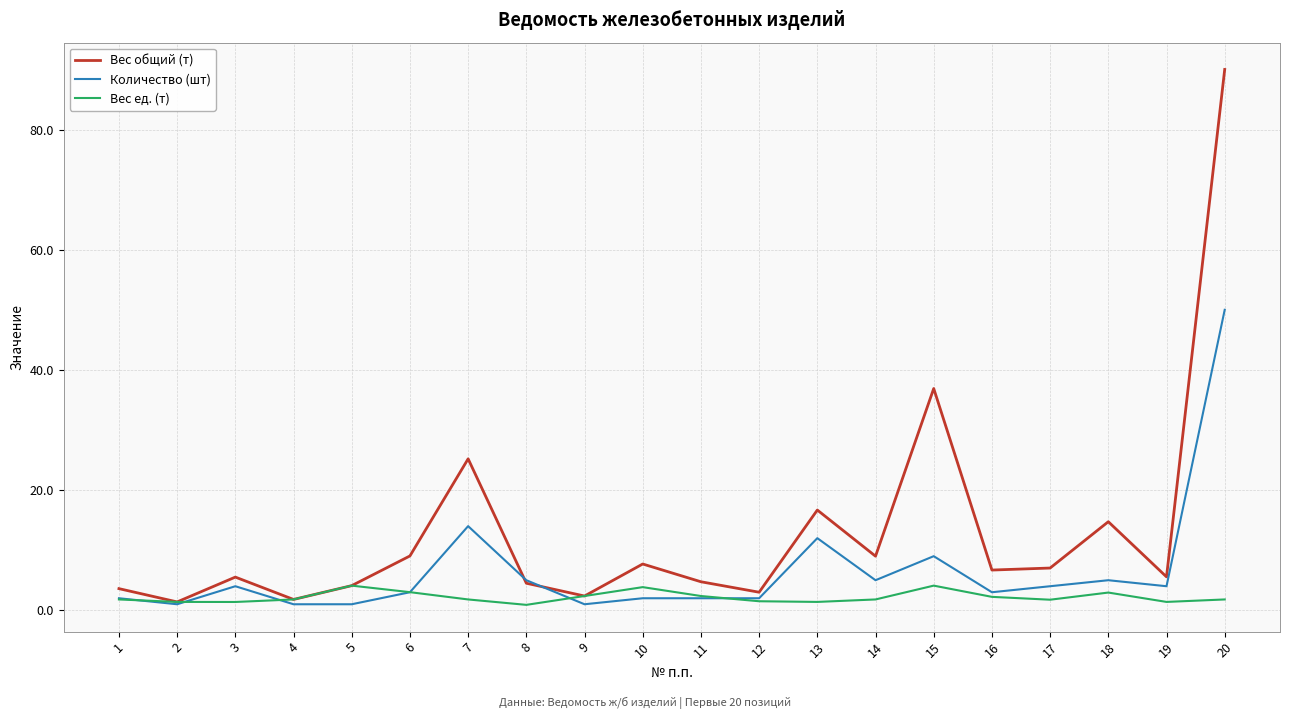

Between 6 and 18, which series saw the biggest shift?

Вес общий (т)